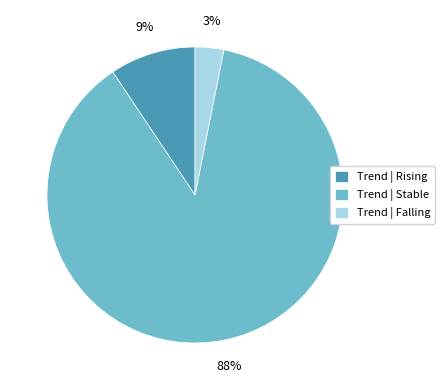

The Trend | Stable slice represents 88% of the pie. True or false?

True